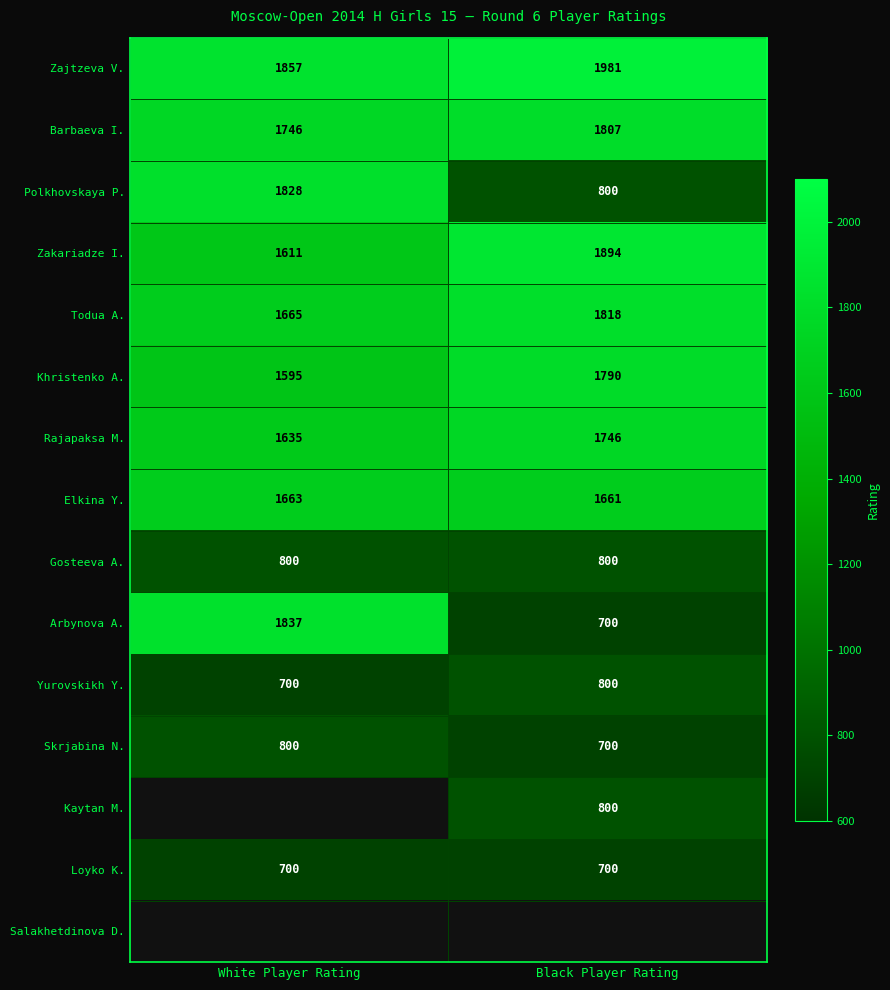

Rank the categories by Polkhovskaya P. value from highest to lowest.

White Player Rating, Black Player Rating